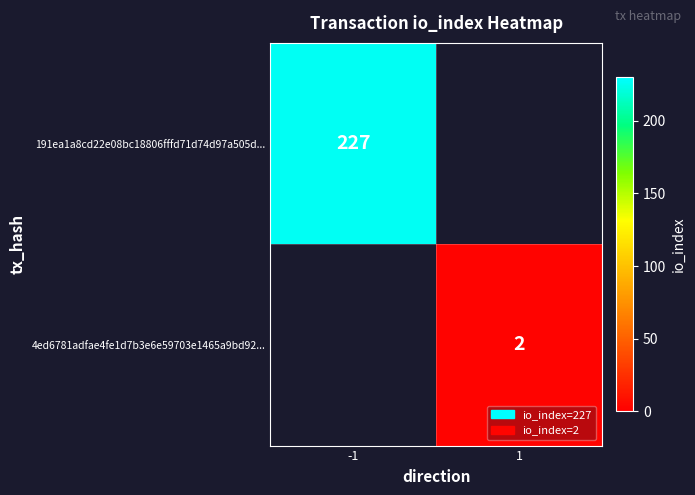

The 191ea1a8cd22e08bc18806fffd71d74d97a505d... series shows 227 at -1. True or false?

True